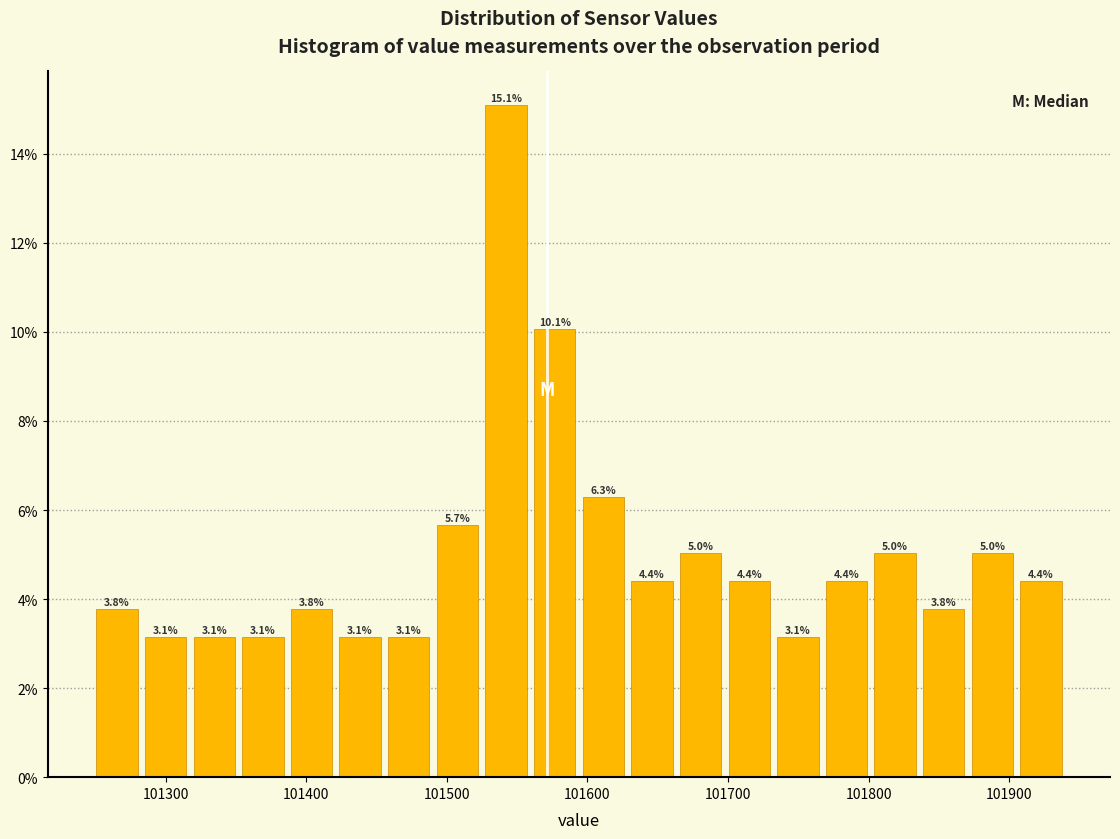

Around what value on the x-axis is the tallest bar? Give the approximate position of its centre, as read against the axis.

101540